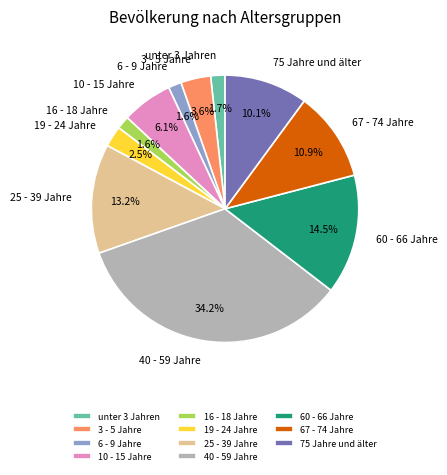

The 40 - 59 Jahre slice represents 34% of the pie. True or false?

True